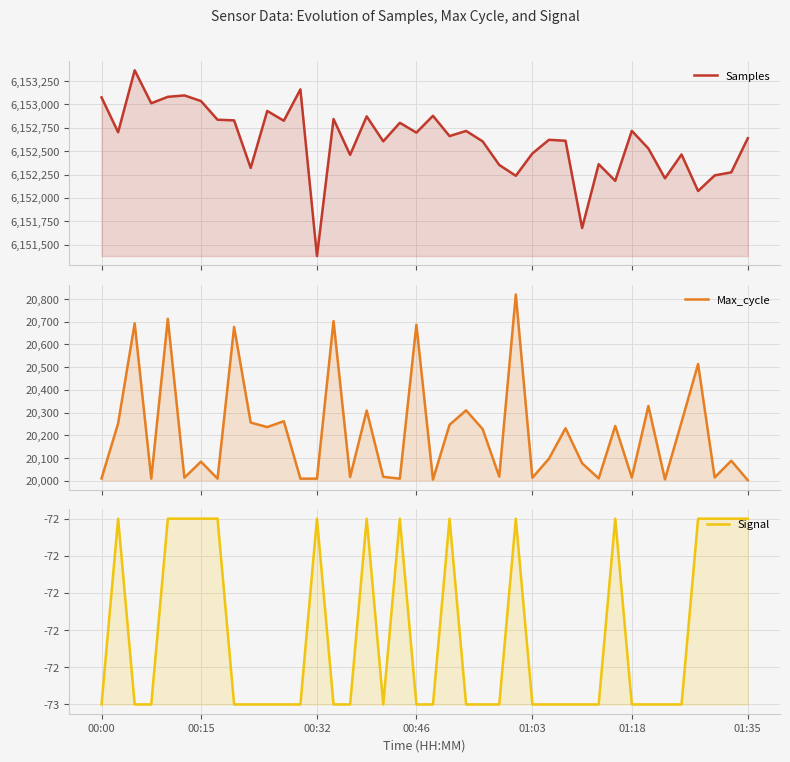

Which series has the widest spread of values?

Samples